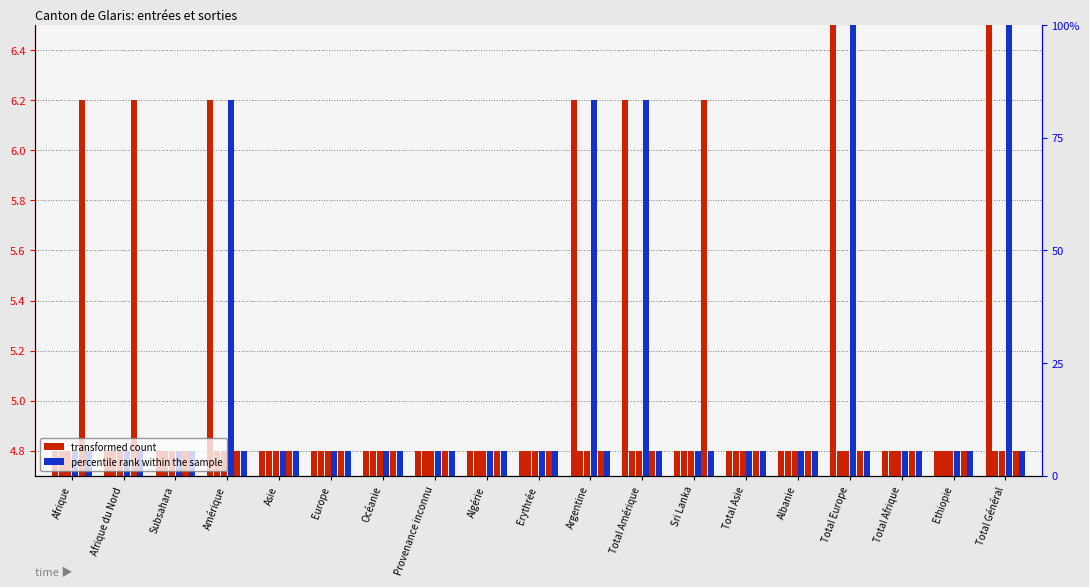

Is the value of Identification positive (col_2) at Afrique du Nord greater than the value of Fin Organisation depart (col_16) at Albanie?

No